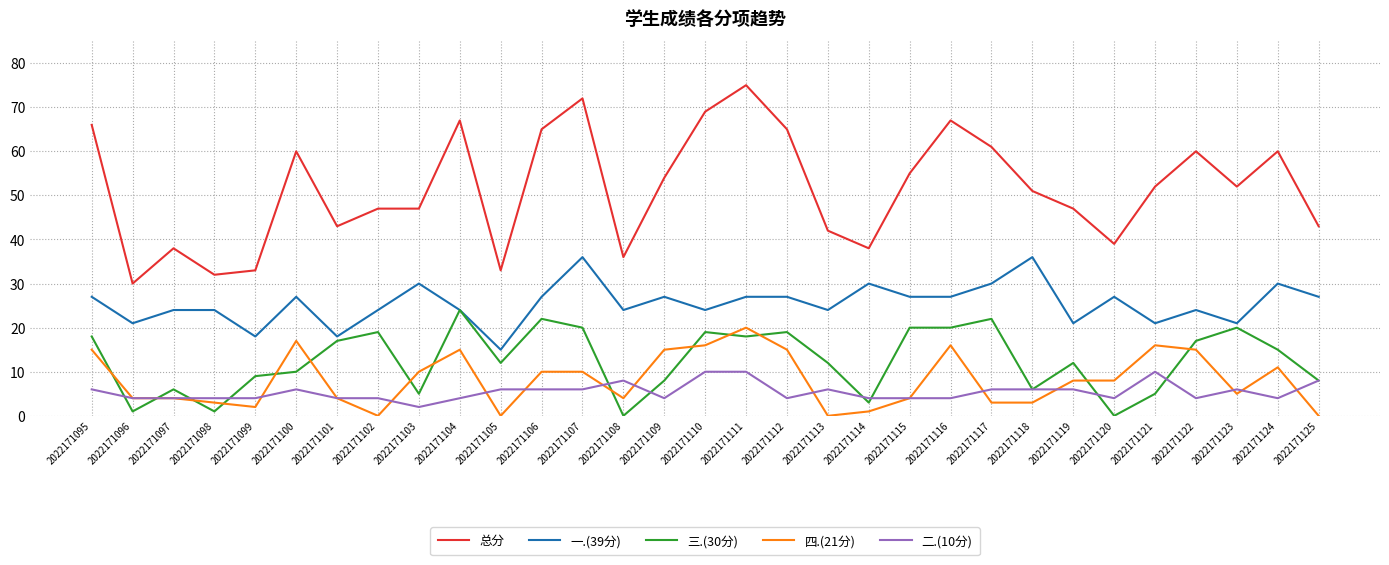

True or false: 总分 and 二.(10分) intersect in this chart.

False